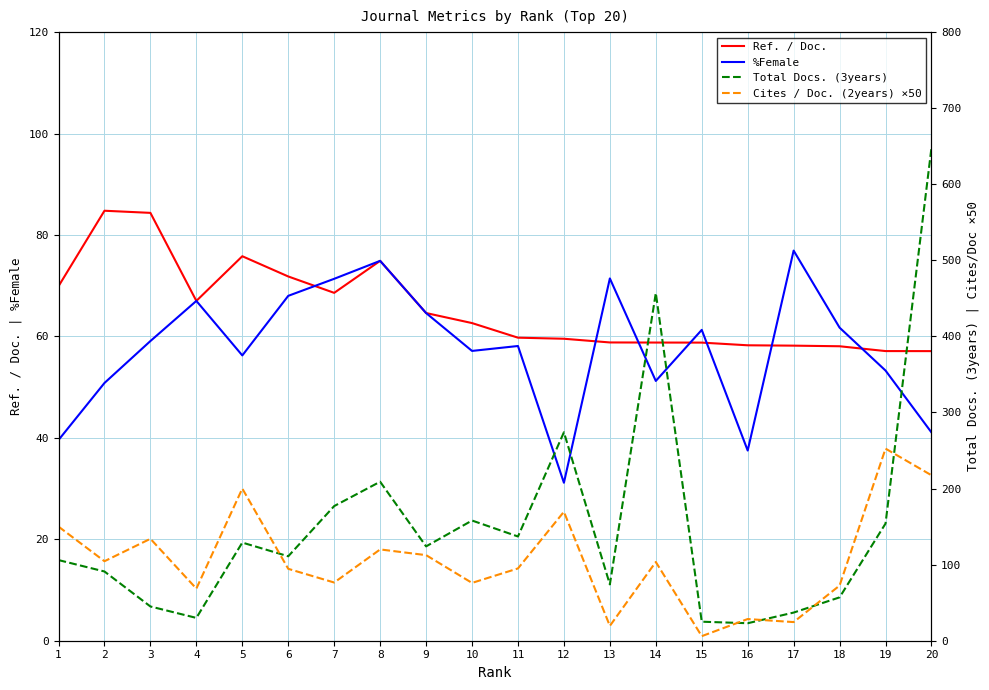

At which label does Total Docs. (3years) reach its peak?

20